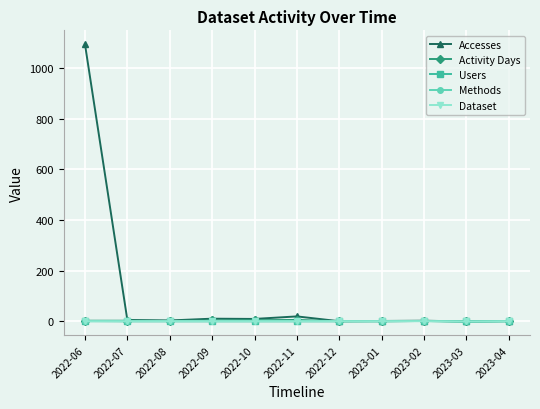

Is this an area chart (filled region under the line)?

No